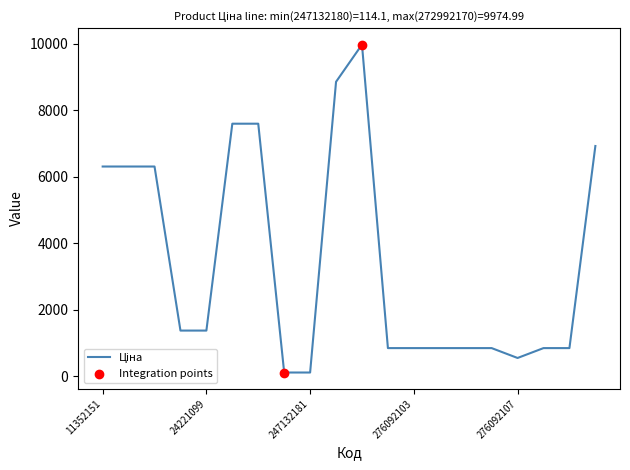

What is the maximum value shown in the chart?

9975.0